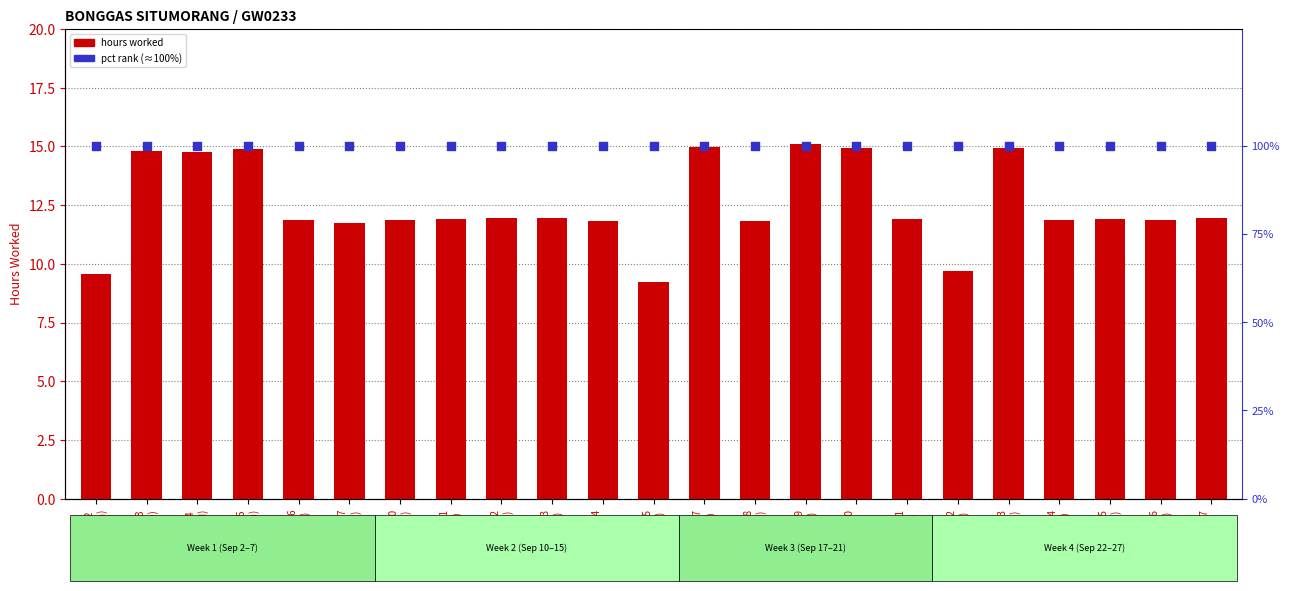

Which series contains the highest Y value?

pct_rank